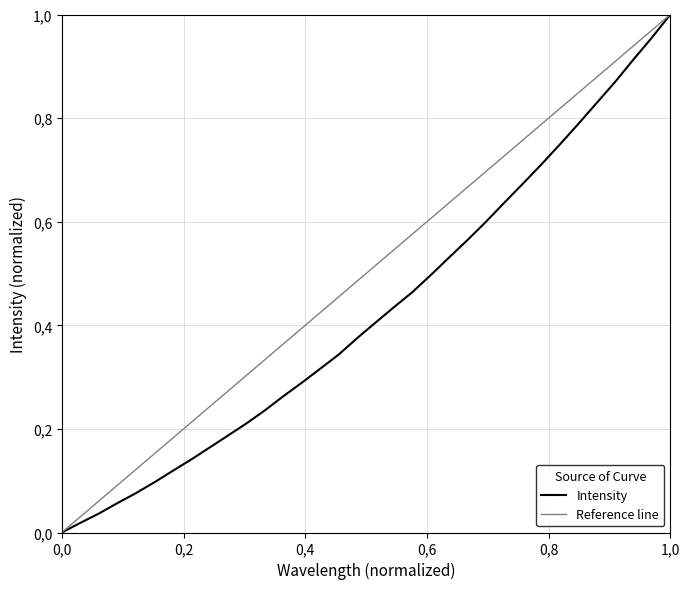

The chart shows a value of 1.3 at 31. True or false?

False